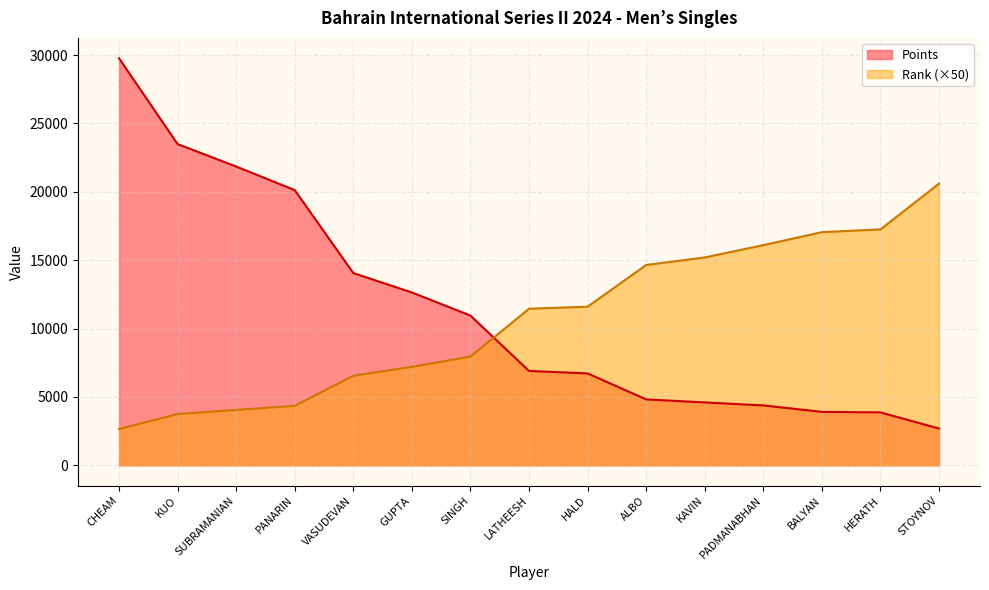

What is the label of the 6th point from the right?

ALBO